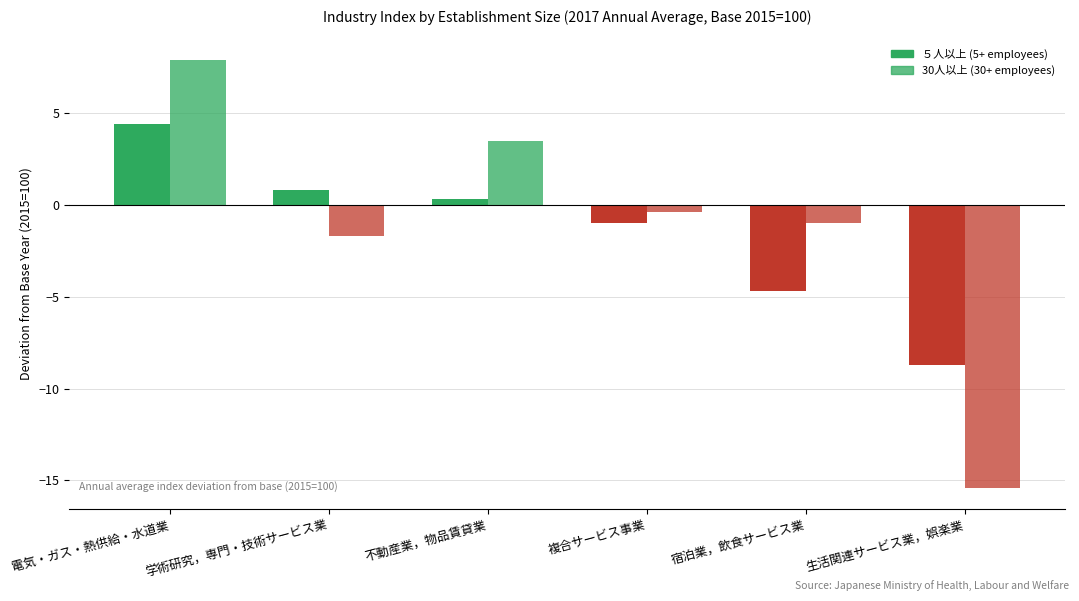

What is the label of the 3rd bar from the left?

不動産業，物品賃貸業